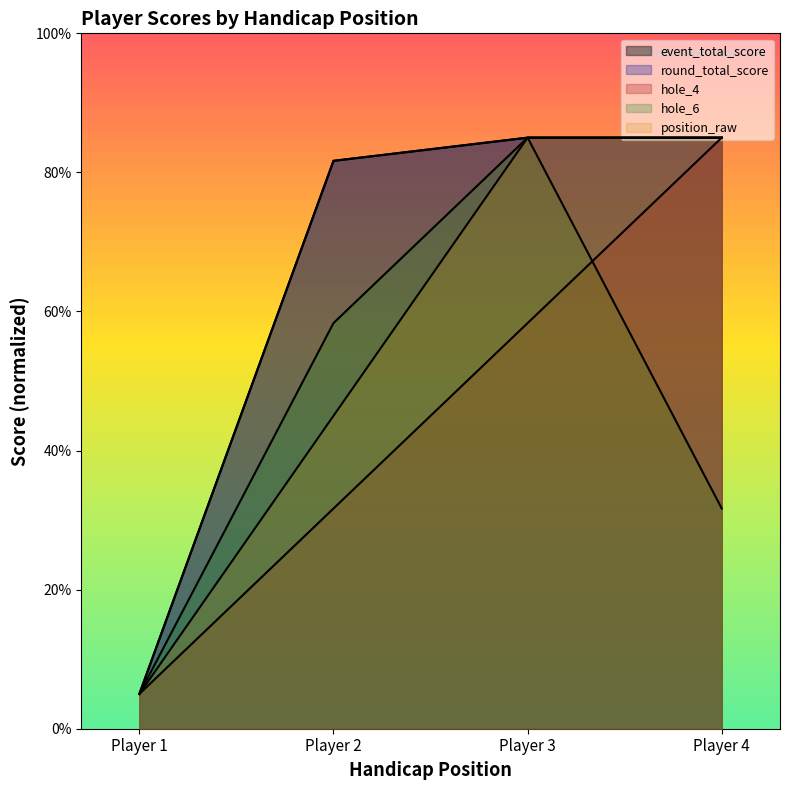

Does the chart have visible grid lines?

No